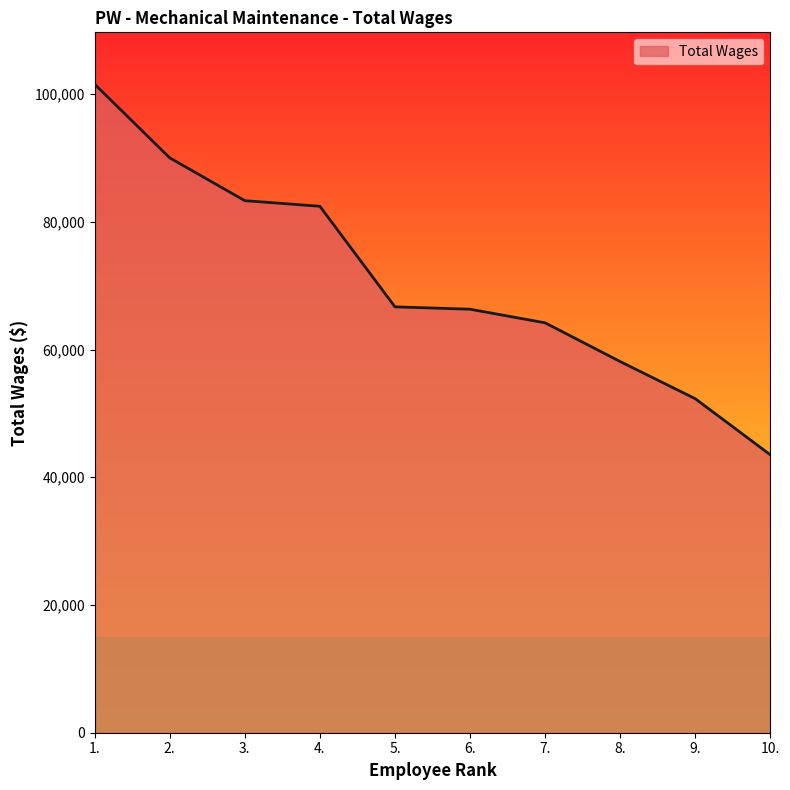

What is the difference between the maximum and minimum values?

58032